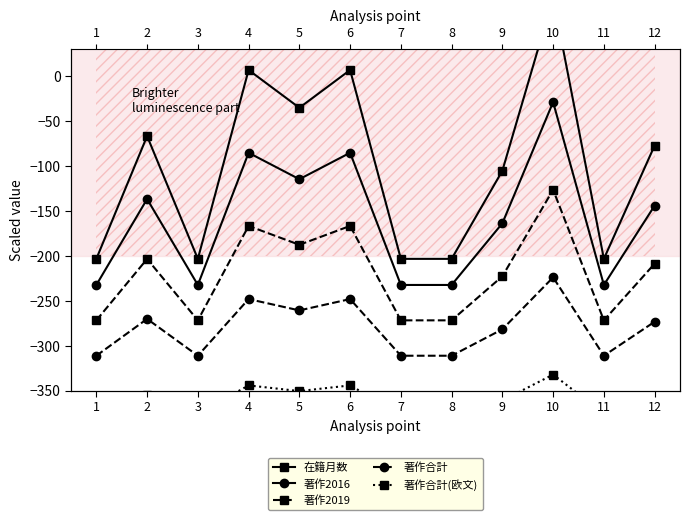

What is the difference between the maximum and minimum values in the 著作合計(欧文) series?

43.6